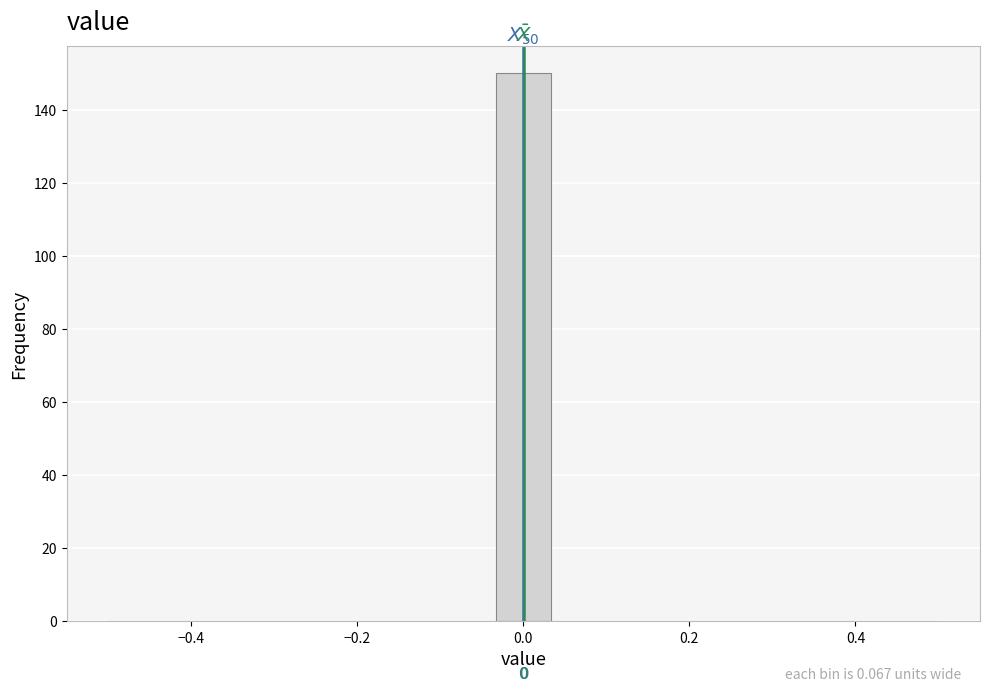

Around what value on the x-axis is the tallest bar? Give the approximate position of its centre, as read against the axis.

0.00